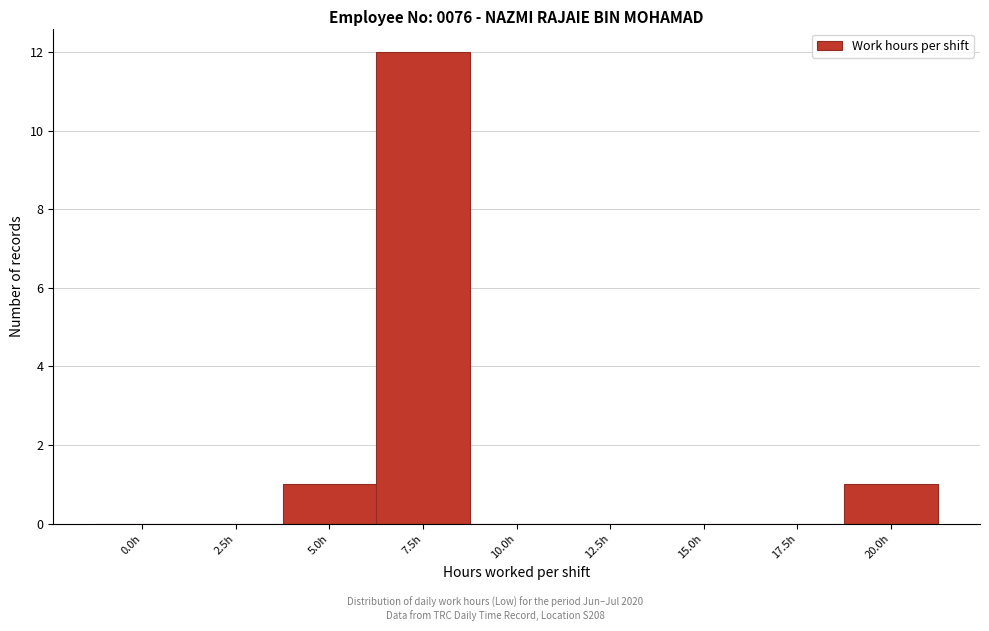

Reading right to left, list all the values displayed in this chart.

20.0h=1	17.5h=0	15.0h=0	12.5h=0	10.0h=0	7.5h=12	5.0h=1	2.5h=0	0.0h=0